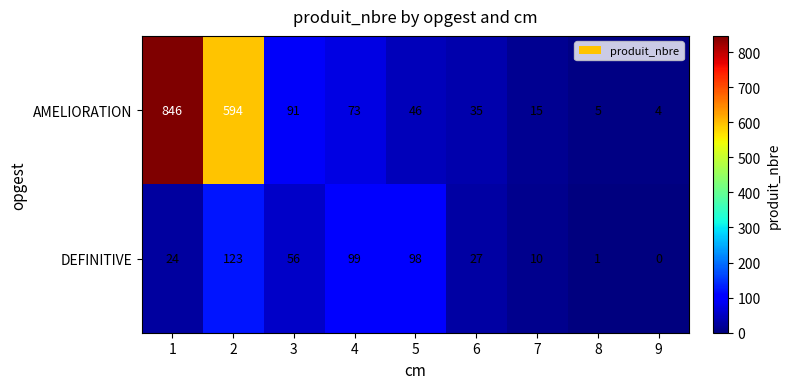

At which category is the sum across all series the highest?

1